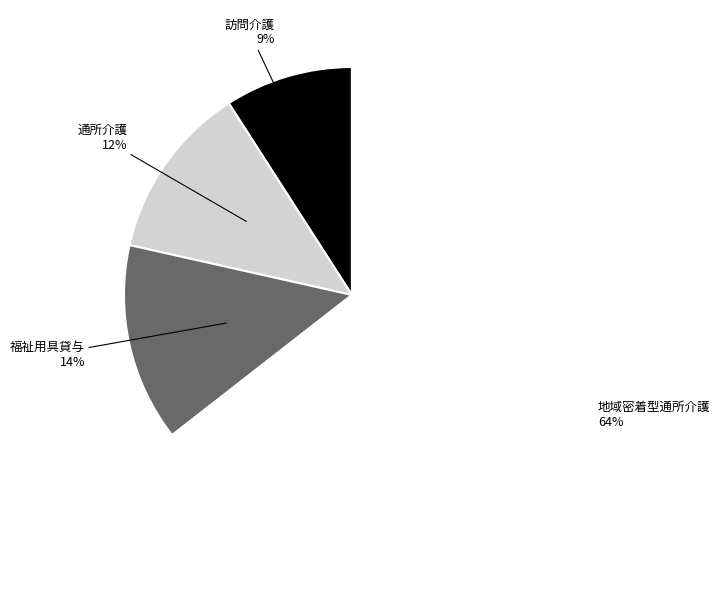

What percentage is the 訪問介護 slice, to the nearest percent?

9%